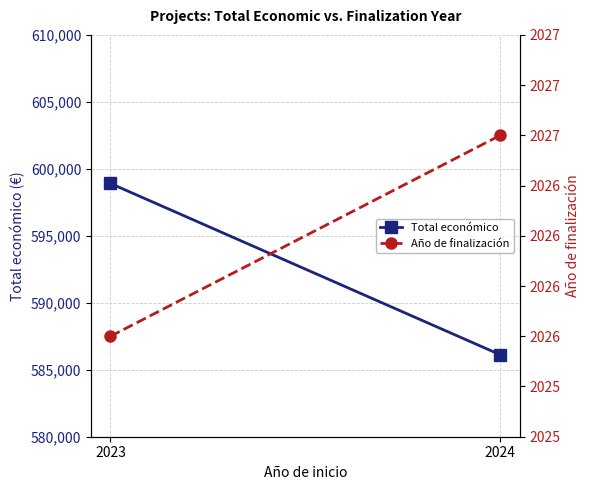

What is the difference between the Año de finalización values at 2024 and 2023?

1